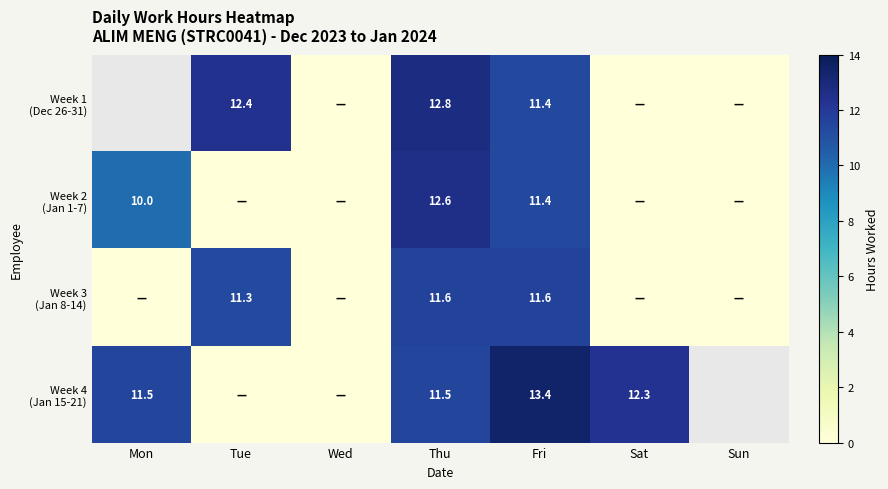

What is the spread (max minus min) of values at Thu?

1.3